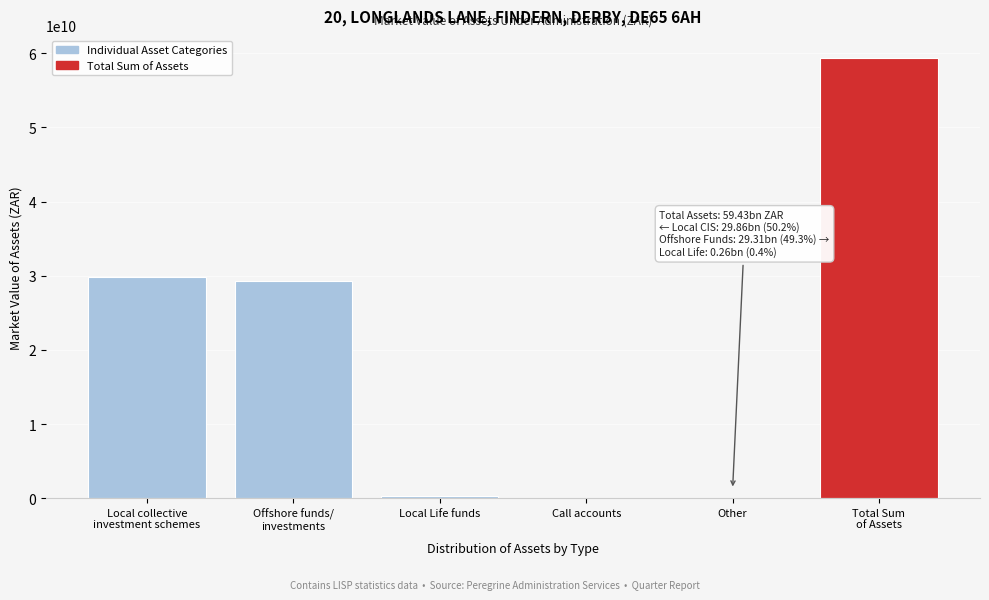

The value at Other is 0.0. True or false?

True